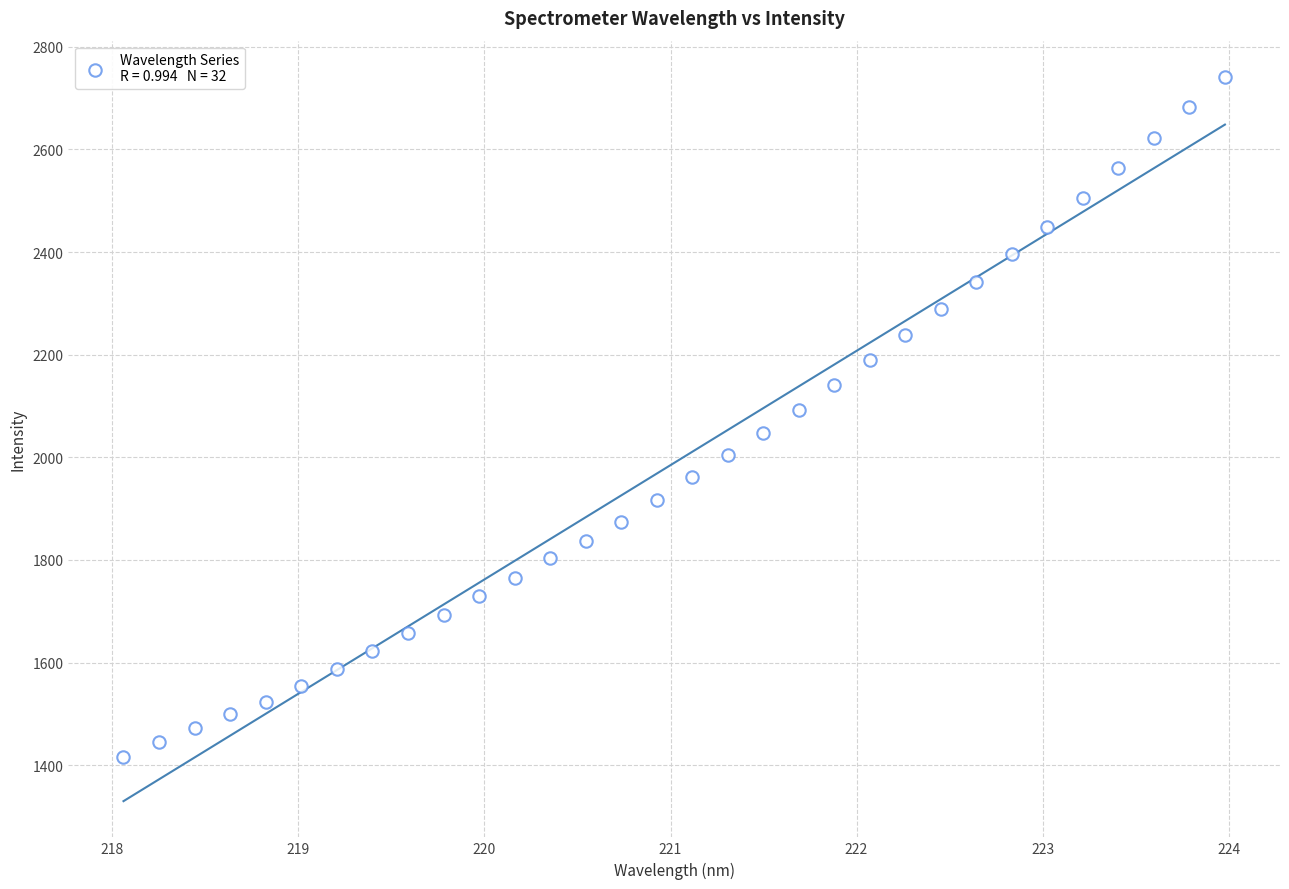

What is the range of X values (max minus min)?

5.9